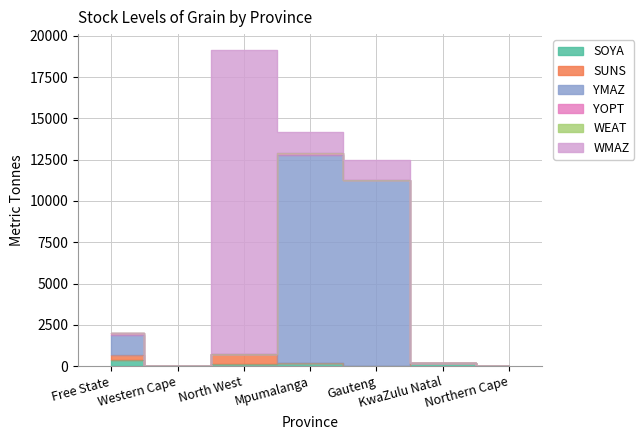

Rank the series at Gauteng from highest to lowest value.

YMAZ, WMAZ, SOYA, SUNS, YOPT, WEAT